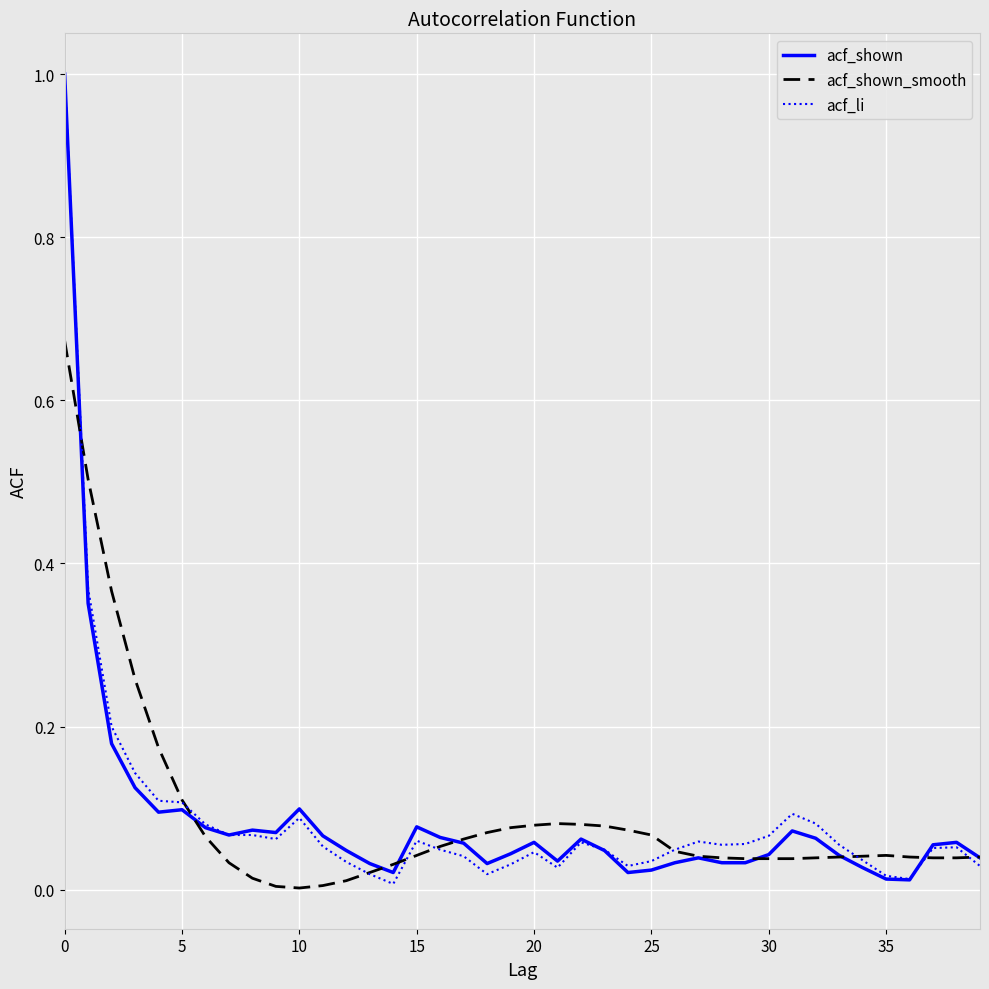

What are all the series names shown in the legend?

acf_shown, acf_shown_smooth, acf_li